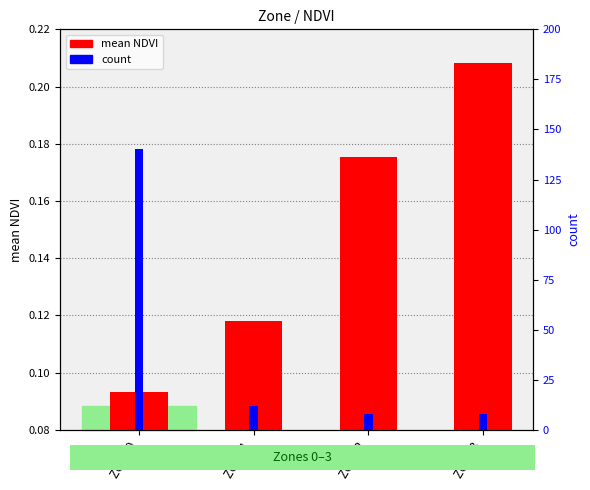

Which category has the highest value in the mean NDVI series?

Zone 3